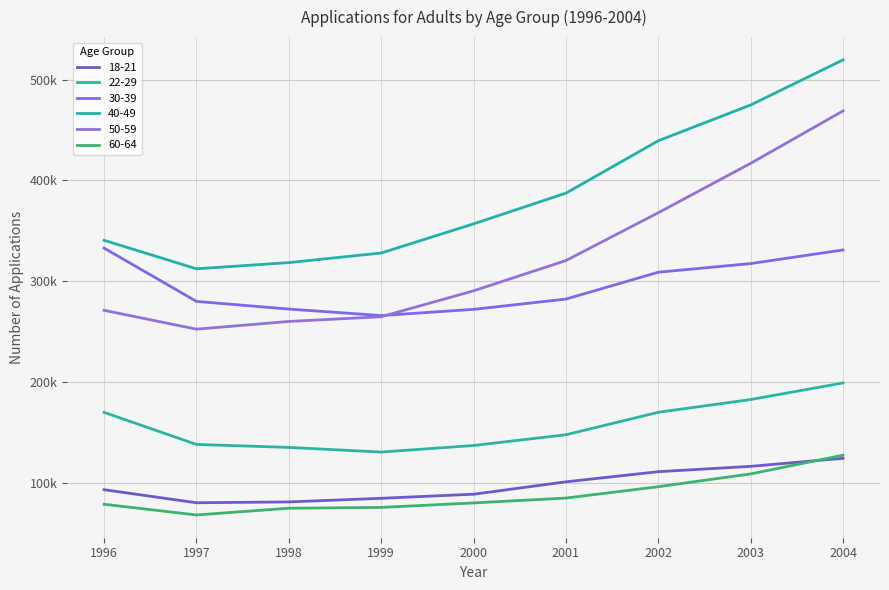

Reading left to right, list all the values displayed in this chart.

18-21: 93050	80090	80920	84520	88570	100860	110930	116220	124200
22-29: 169750	137950	135000	130390	136900	147580	169870	182500	198950
30-39: 332740	279870	272260	265820	271980	282170	308820	317400	330910
40-49: 340490	312200	318350	327880	356800	387270	439250	474740	519500
50-59: 271000	252320	259970	264660	290360	320390	367860	416860	468870
60-64: 78600	67980	74680	75470	79930	84750	96010	108720	127310